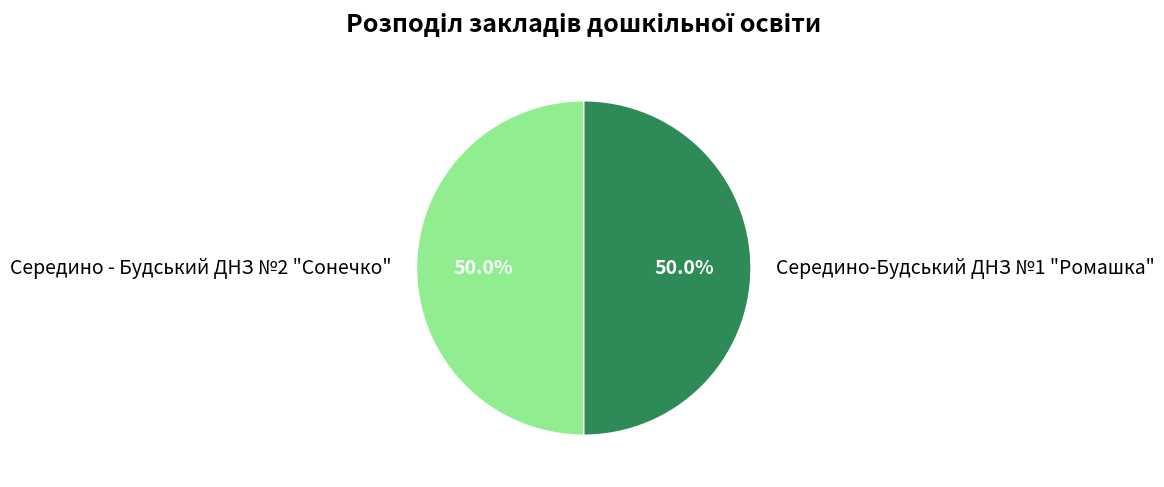

To the nearest percent, what is the combined percentage of Середино - Будський ДНЗ №2 "Сонечко" and Середино-Будський ДНЗ №1 "Ромашка"?

100%